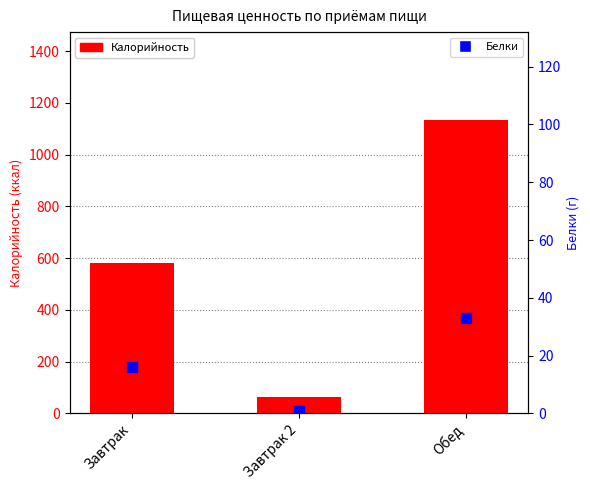

Which series has the largest total across all categories?

Калорийность